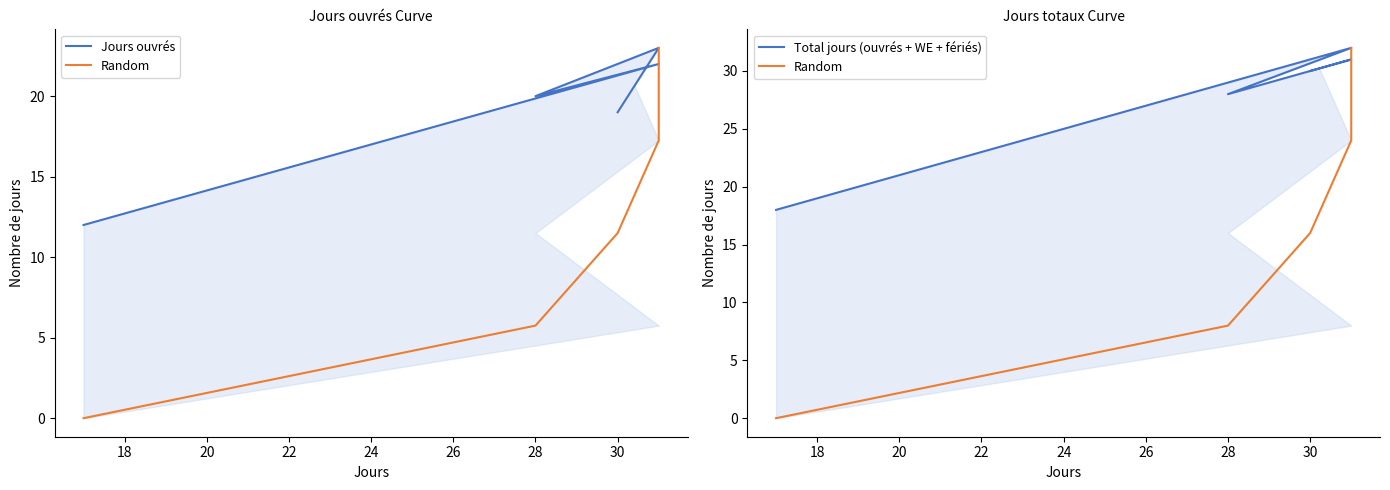

Rank the series by their average value, from highest to lowest.

Total jours (ouvrés + WE + fériés), Jours ouvrés, Random